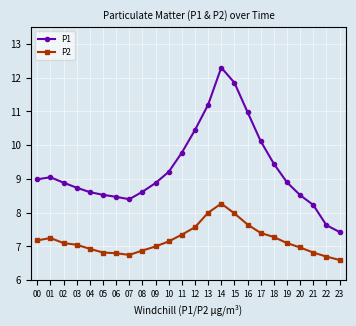

Is the value of P1 at 13 greater than the value of P2 at 22?

Yes